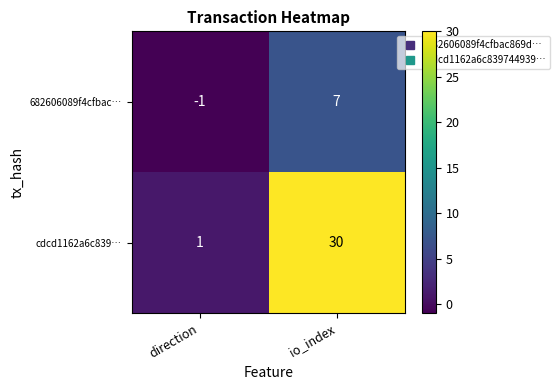

Count the number of data series in this chart.

2